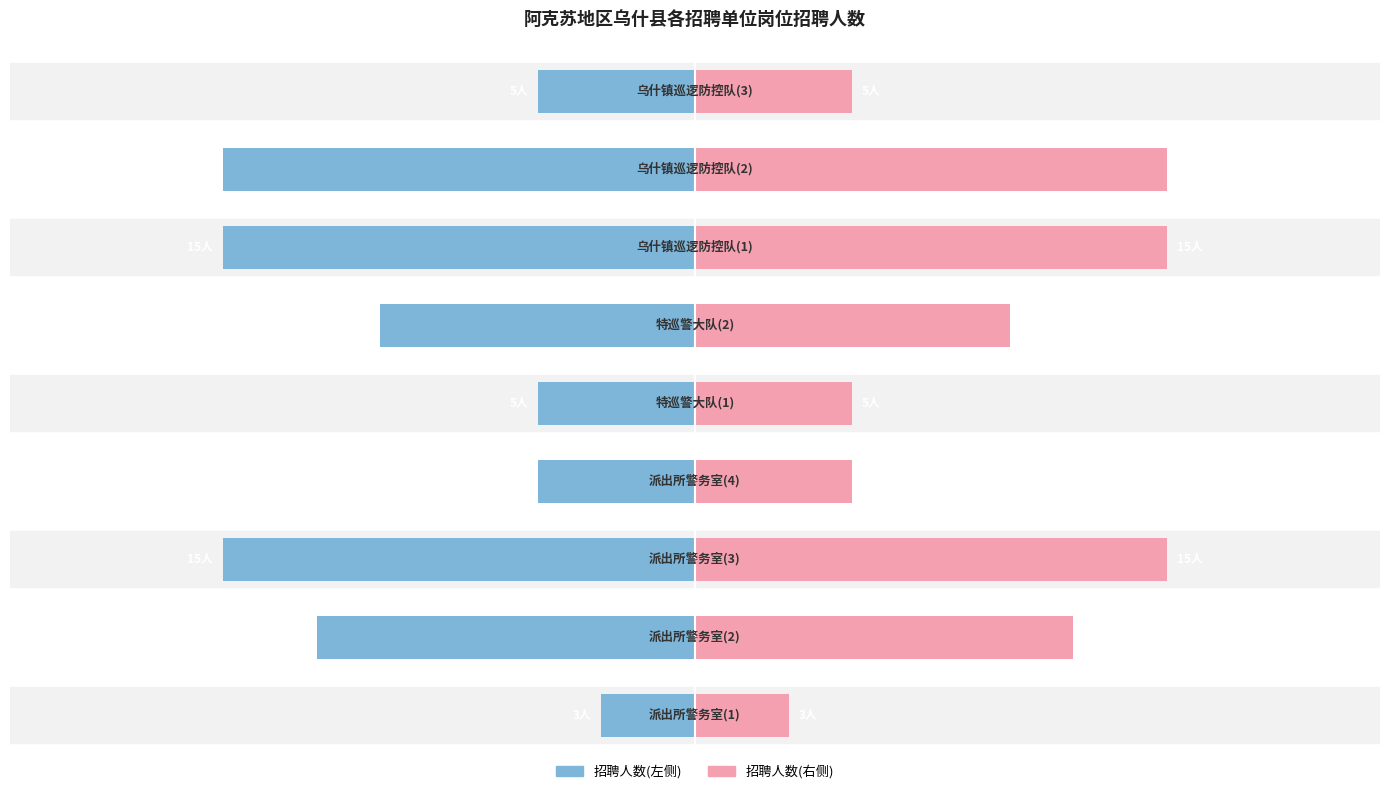

How many data points in 招聘人数(右) are less than 10?

4